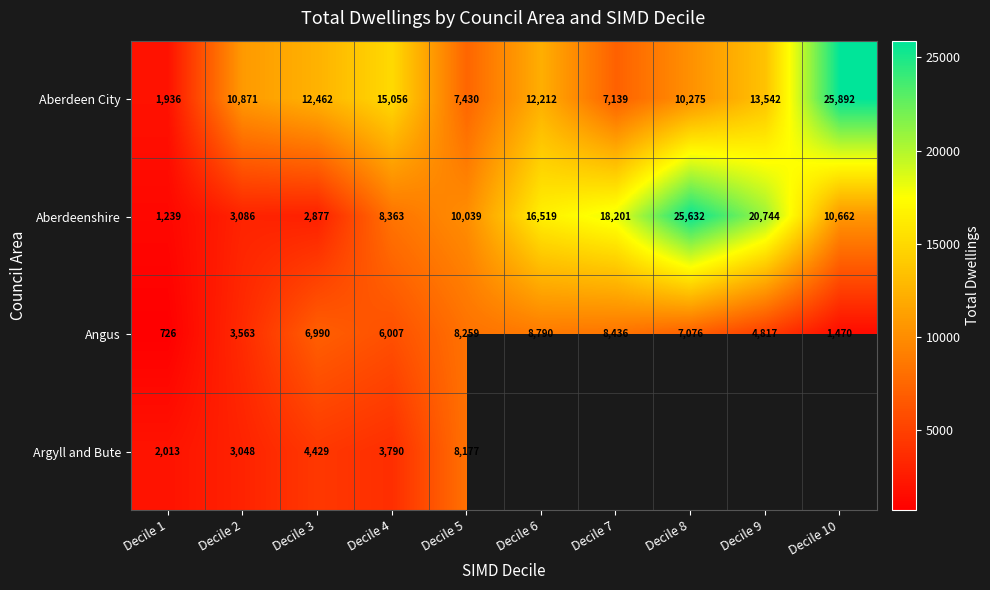

Rank the series at Decile 2 from lowest to highest value.

Argyll and Bute, Aberdeenshire, Angus, Aberdeen City